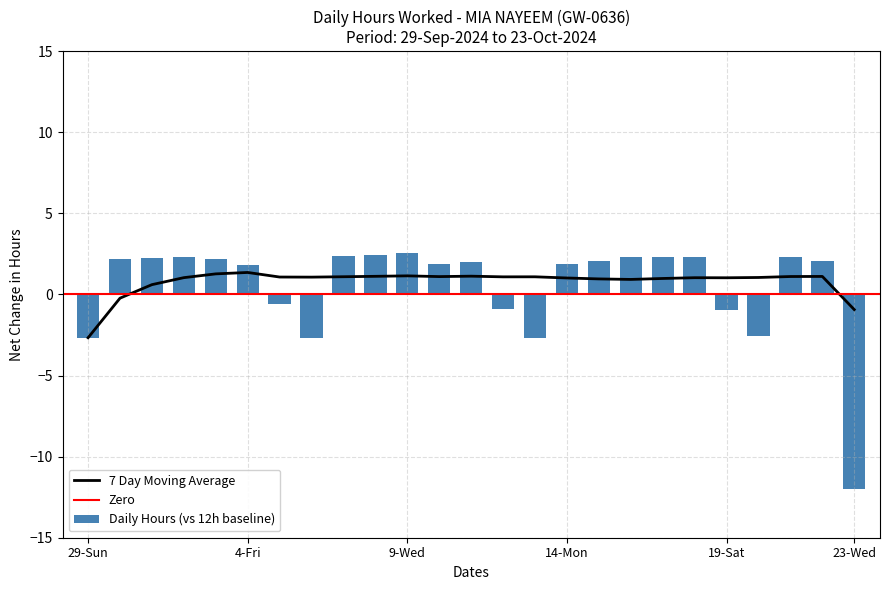

True or false: the data shows 2.3 at 1-Tue.

True